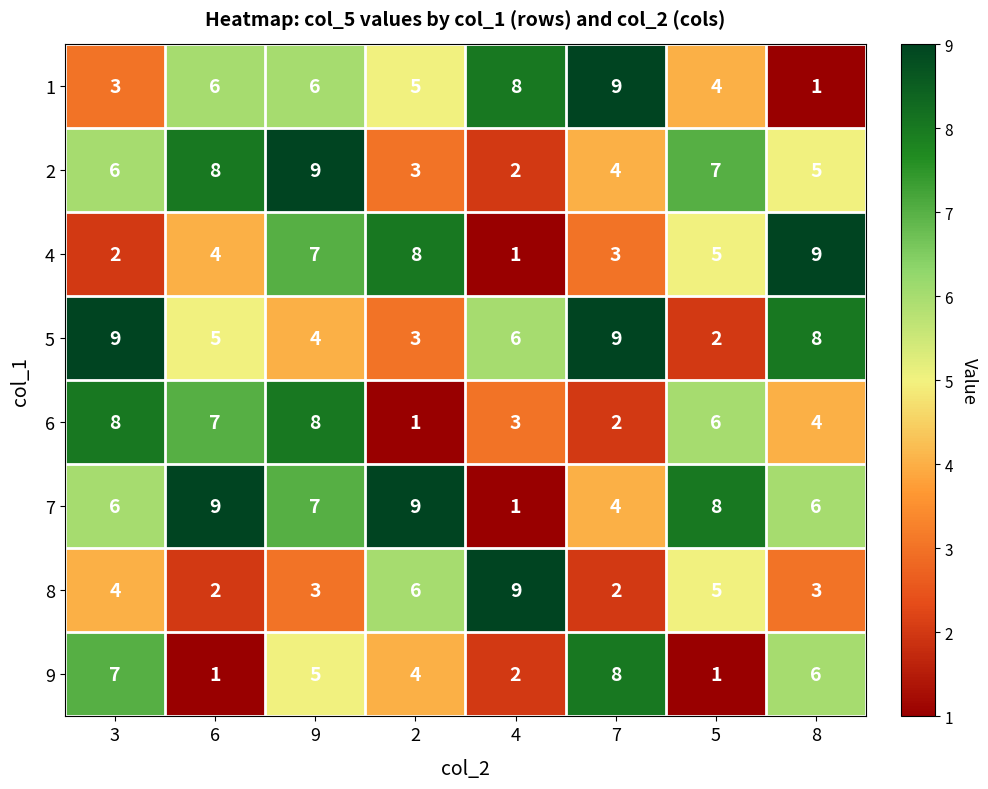

What is the spread (max minus min) of values at 9?

6